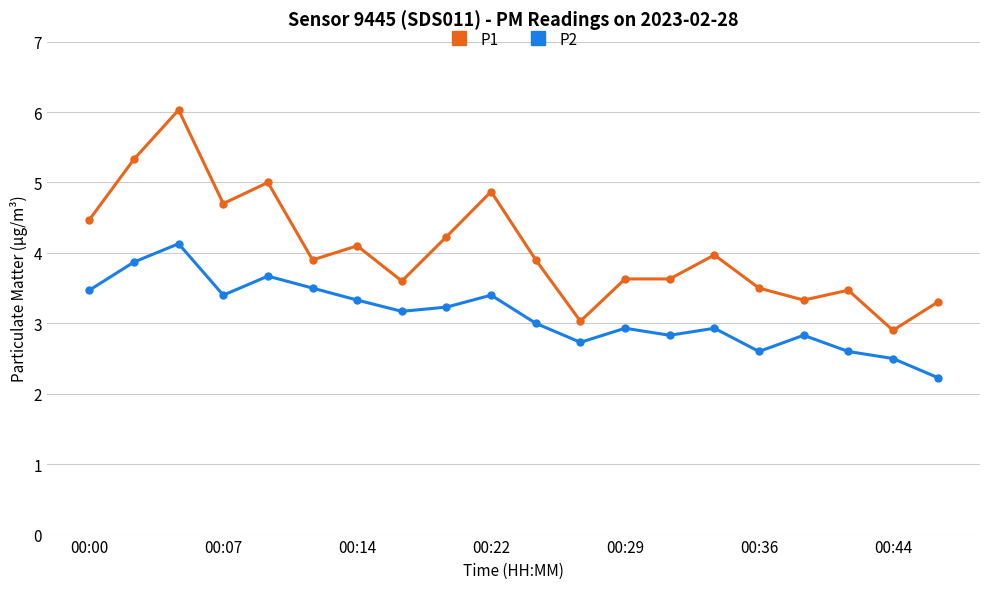

Which series has the largest range (max minus min)?

P1